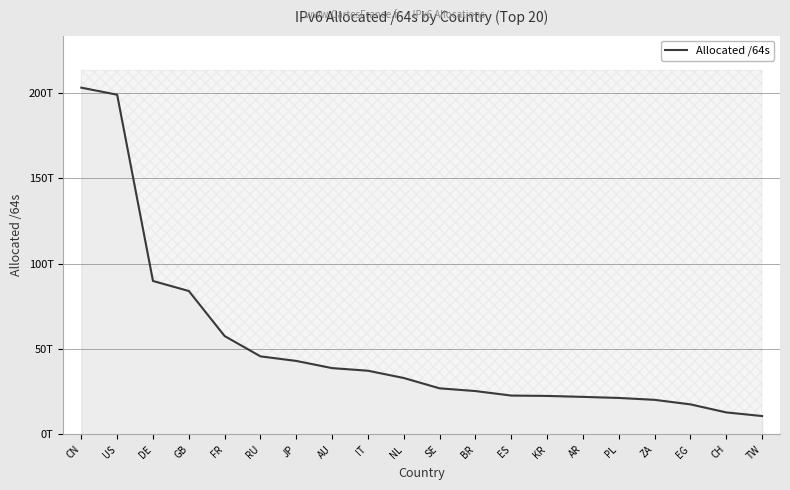

Which category has the lowest value across all series?

TW